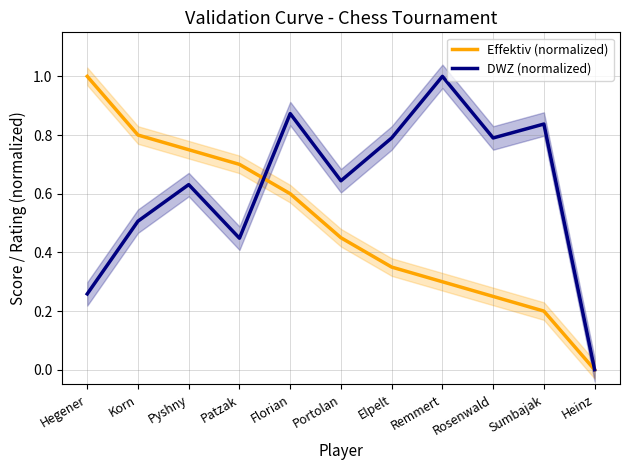

Is this an area chart (filled region under the line)?

No